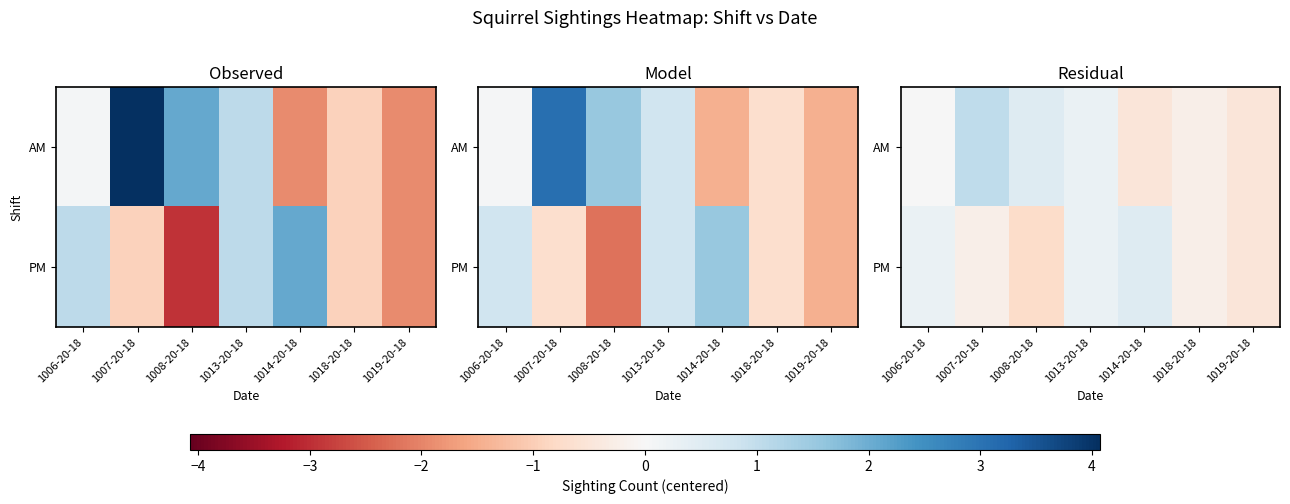

Which series has the largest total across all categories?

AM